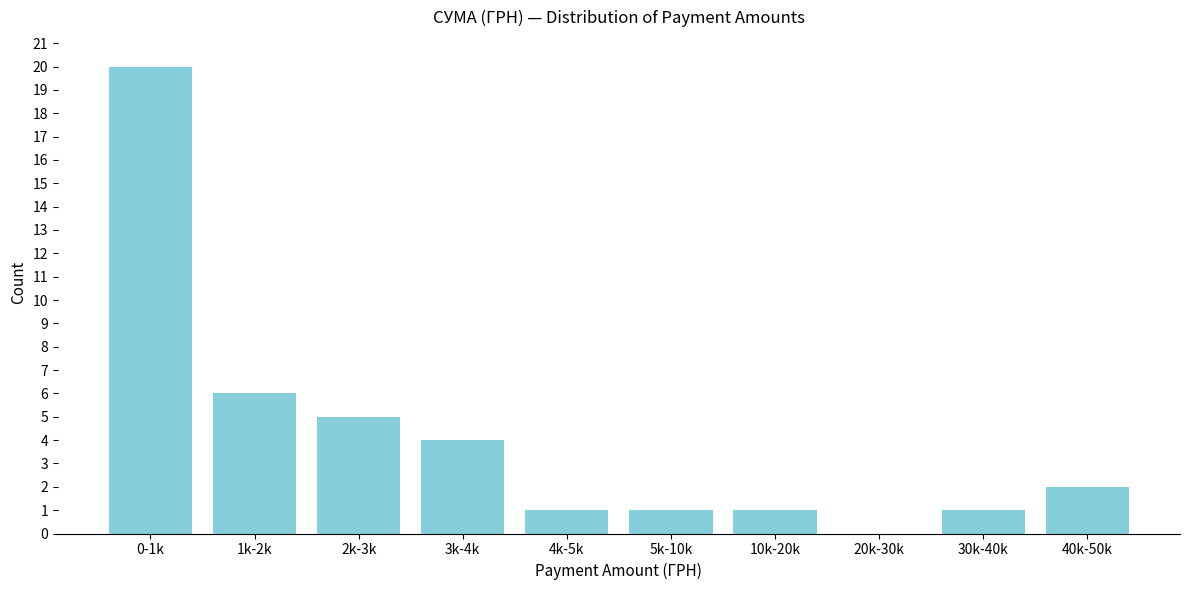

Reading left to right, what are all the values shown in this chart?

0-1k=20	1k-2k=6	2k-3k=5	3k-4k=4	4k-5k=1	5k-10k=1	10k-20k=1	20k-30k=0	30k-40k=1	40k-50k=2